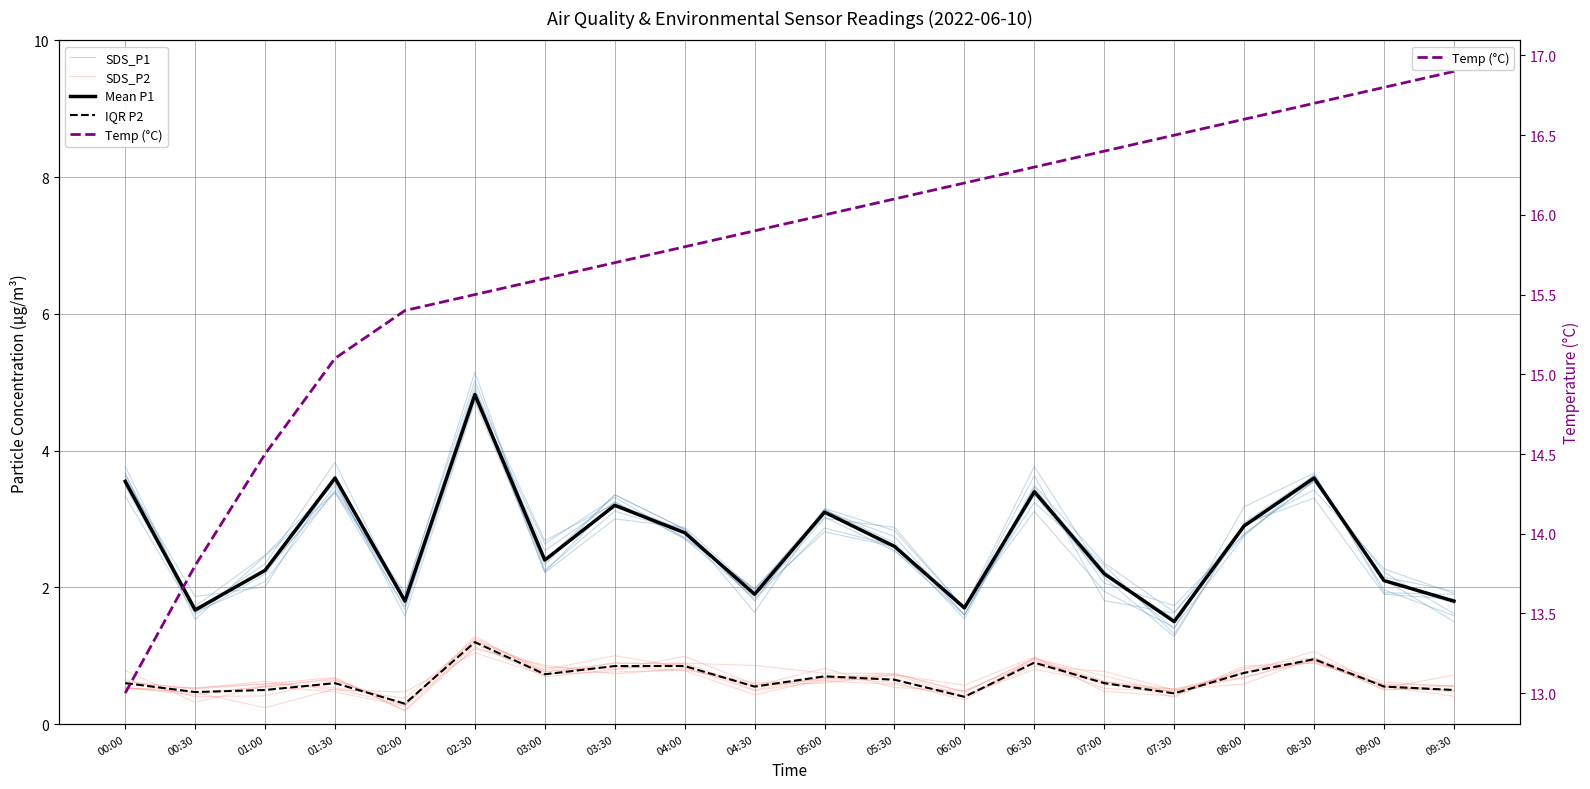

True or false: Temp (°C) and IQR P2 cross at least once.

False